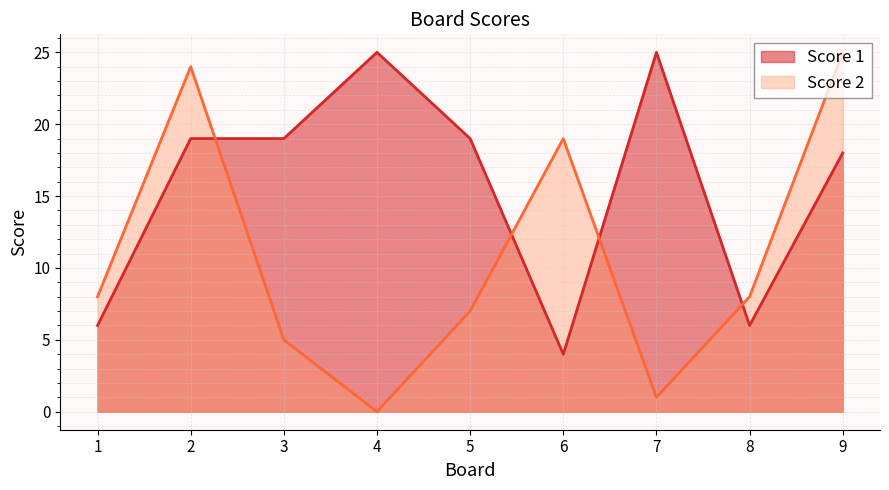

Rank the categories by Score 2 value from highest to lowest.

9, 2, 6, 1, 8, 5, 3, 7, 4